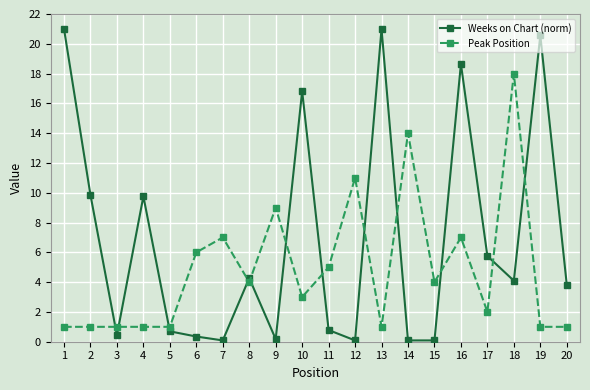

What is the total value across all series at 10?

19.8